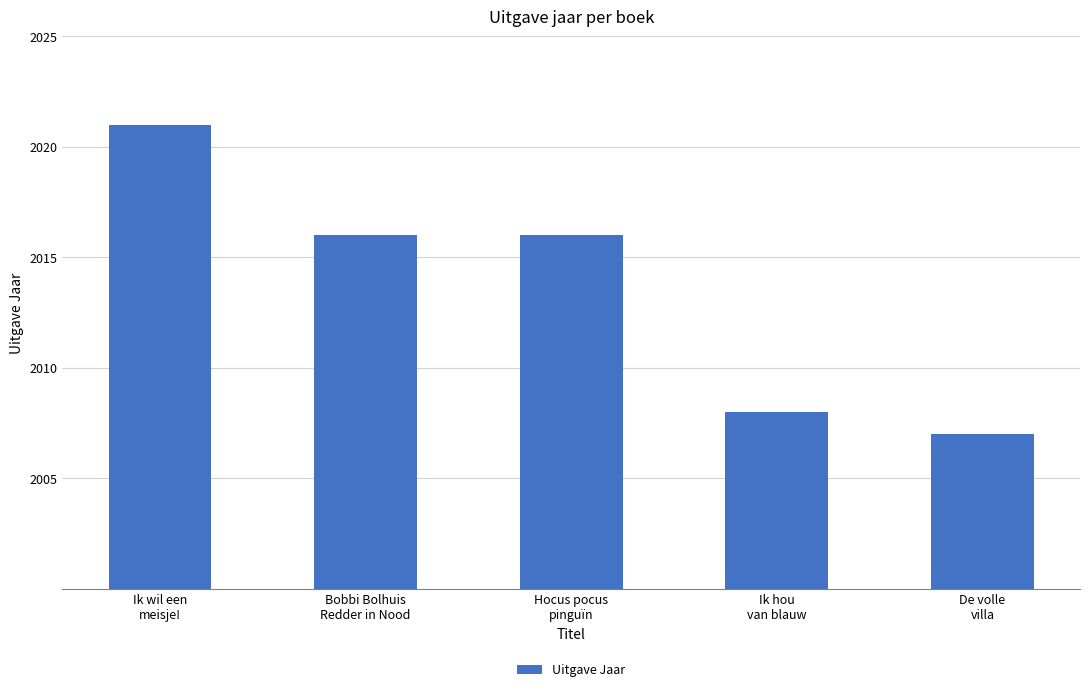

Reading left to right, extract all data points from this chart.

Ik wil een
meisje!=2021	Bobbi Bolhuis
Redder in Nood=2016	Hocus pocus
pinguïn=2016	Ik hou
van blauw=2008	De volle
villa=2007